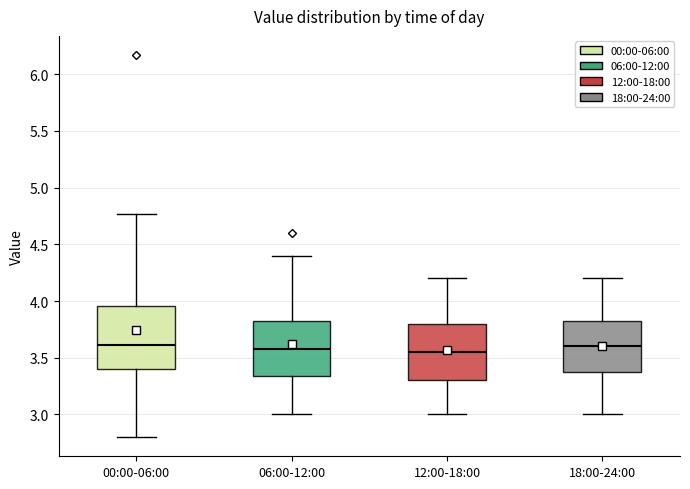

Reading left to right, transcribe this box plot: for each box, give where its median line is, the range the box spans, and where its two whiskers end, as read against the y-axis. The values are not printed on the chart, so give them approximately, as read against the axis.

00:00-06:00: median 3.60, box 3.40 to 3.95, whiskers 2.80 to 4.75
06:00-12:00: median 3.60, box 3.35 to 3.85, whiskers 3.00 to 4.40
12:00-18:00: median 3.55, box 3.30 to 3.80, whiskers 3.00 to 4.20
18:00-24:00: median 3.60, box 3.40 to 3.85, whiskers 3.00 to 4.20